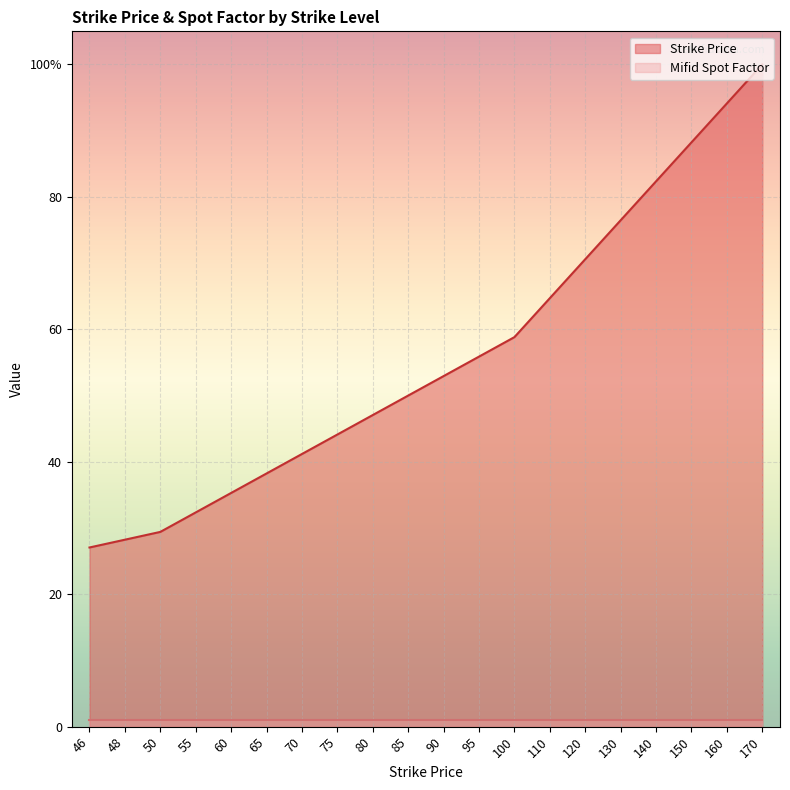

What is the smallest value displayed?

27.1